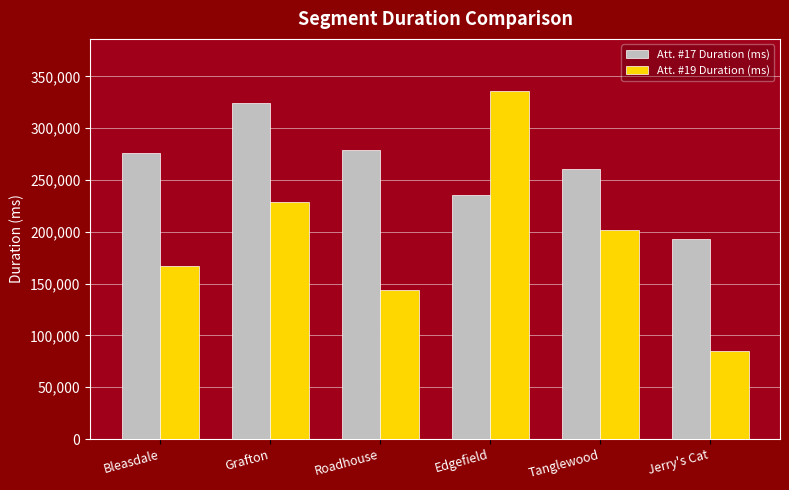

What value does the Att. #19 Duration (ms) series have at Grafton, to the nearest 10?

228360